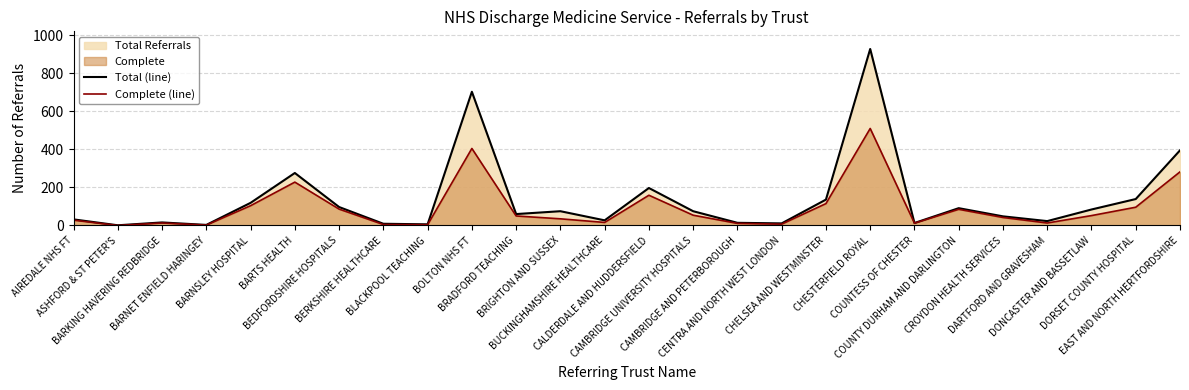

What is the average value of the Complete (line) series?

93